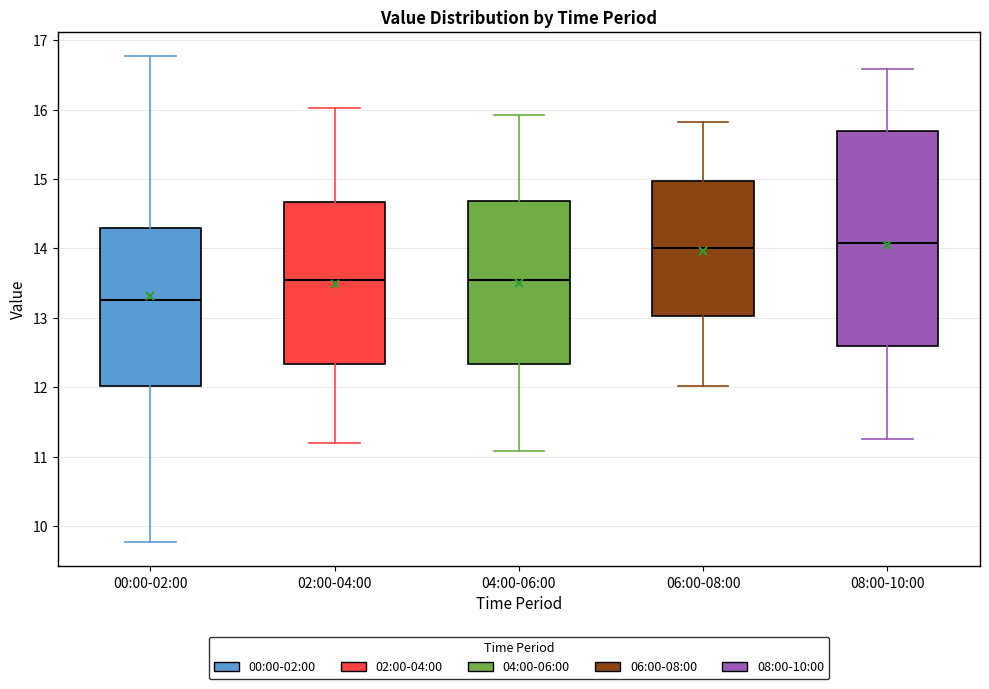

Comparing the boxes themselves (not the whiskers), which one is the tallest?

08:00-10:00